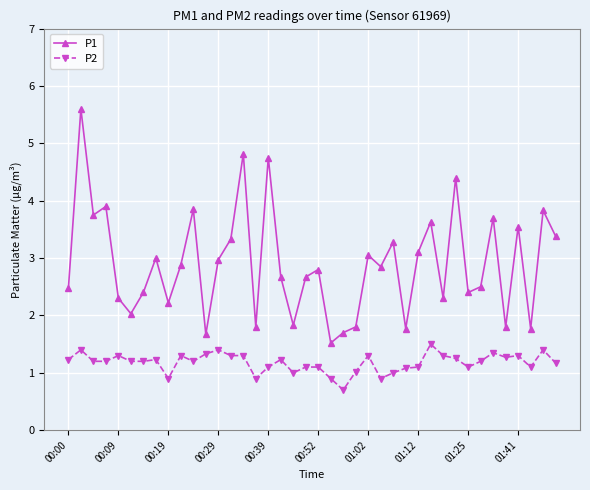

Which series has the largest range (max minus min)?

P1